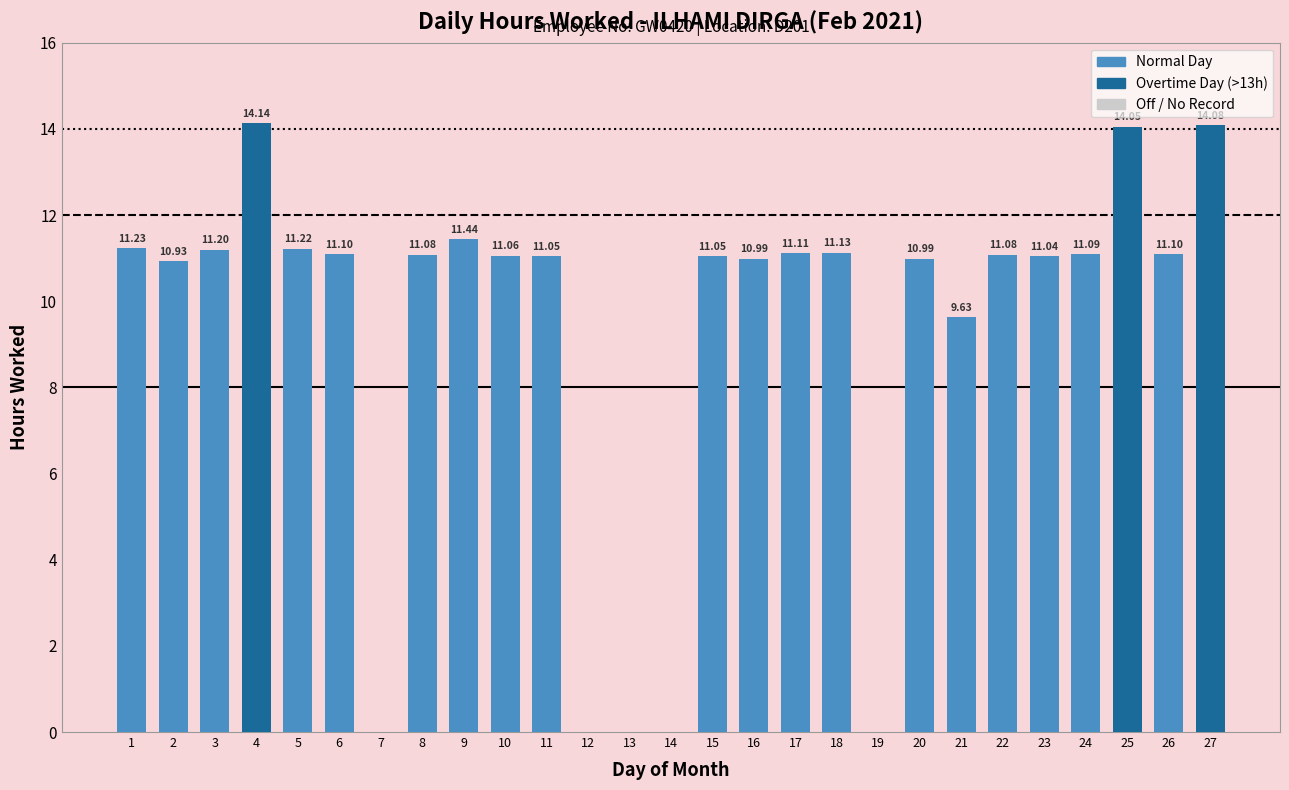

The value at 5 is 11.2. True or false?

True